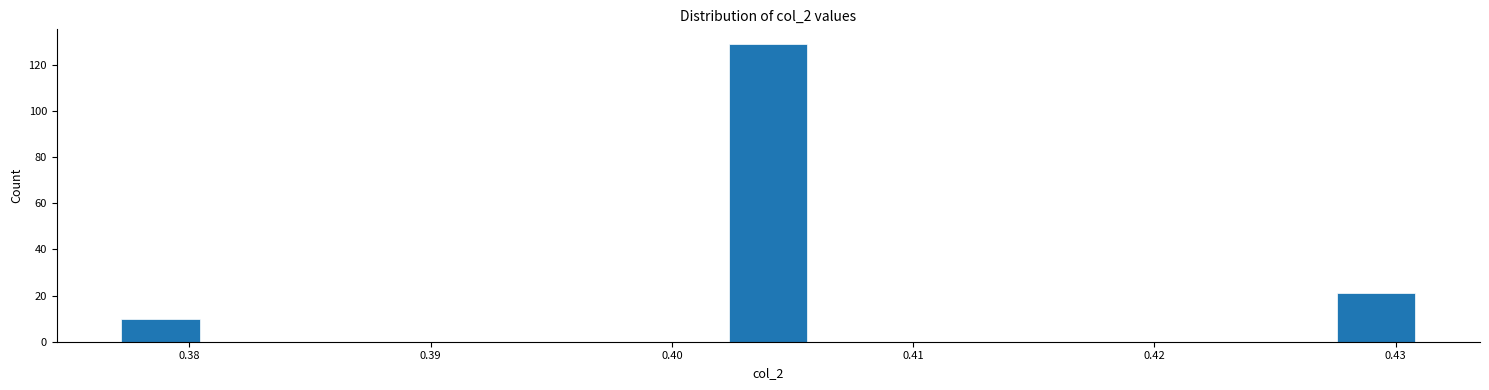

Around what value on the x-axis is the tallest bar? Give the approximate position of its centre, as read against the axis.

0.404